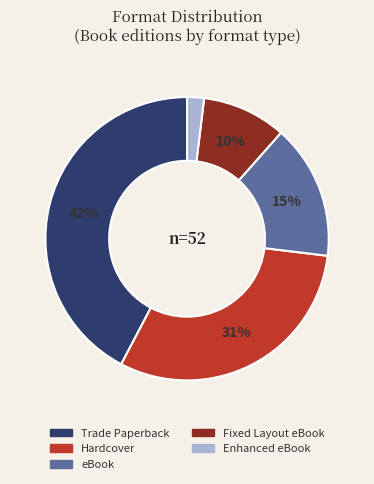

How many slices are in this pie chart?

5